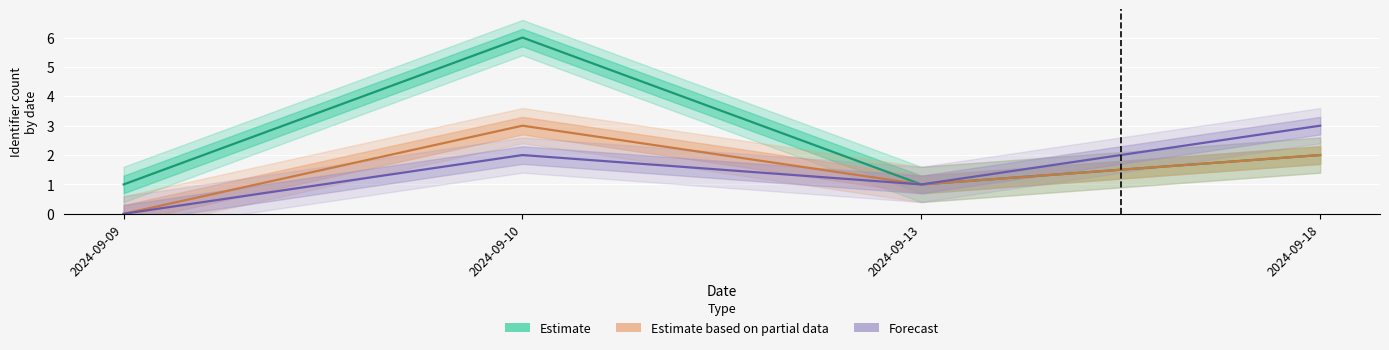

True or false: Estimate based on partial data and Estimate intersect in this chart.

False